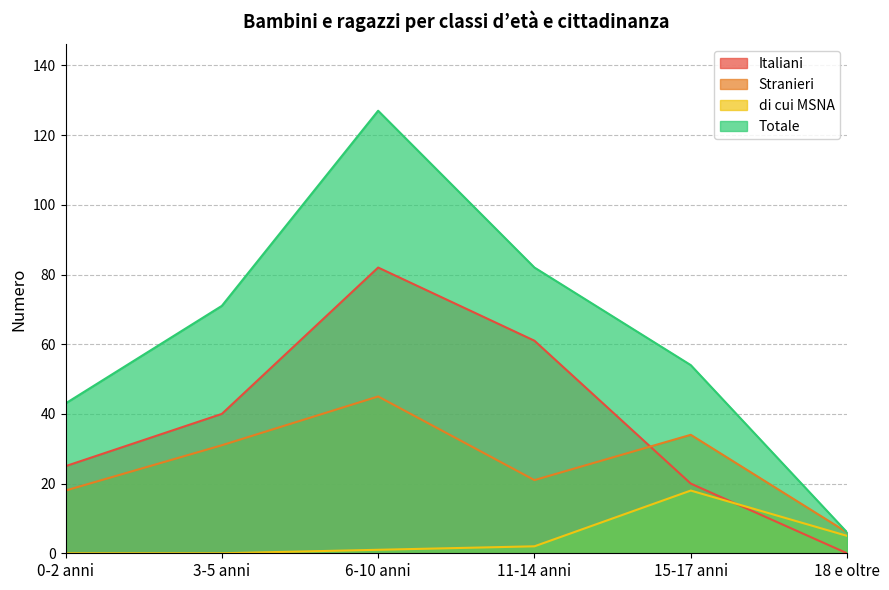

Where is Italiani nearest to the value 41?

3-5 anni